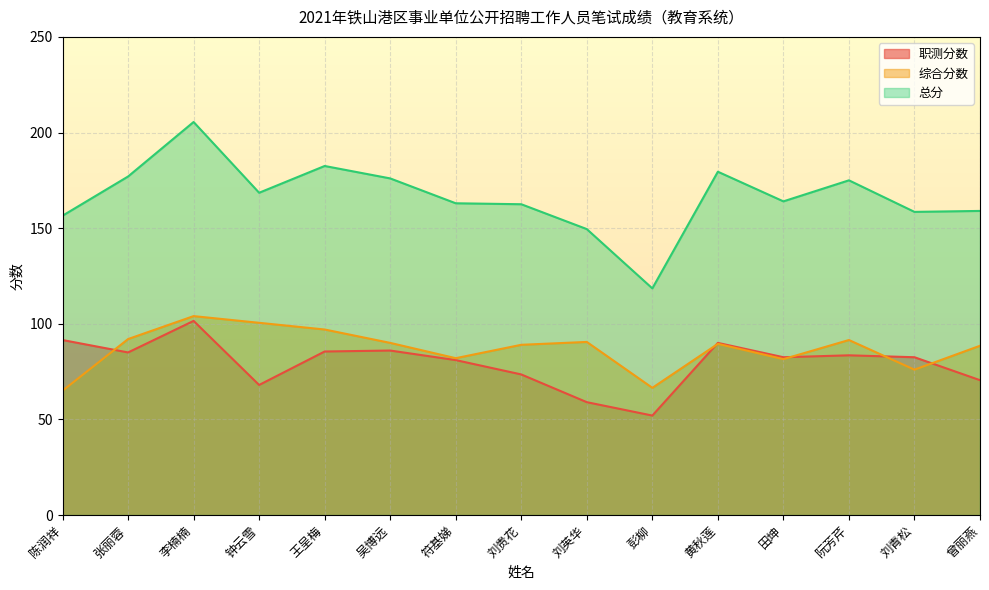

How many lines are shown in the chart?

3